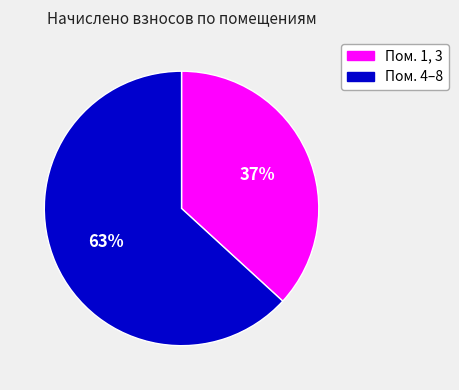

To the nearest percent, what portion does Пом. 1, 3 represent?

37%